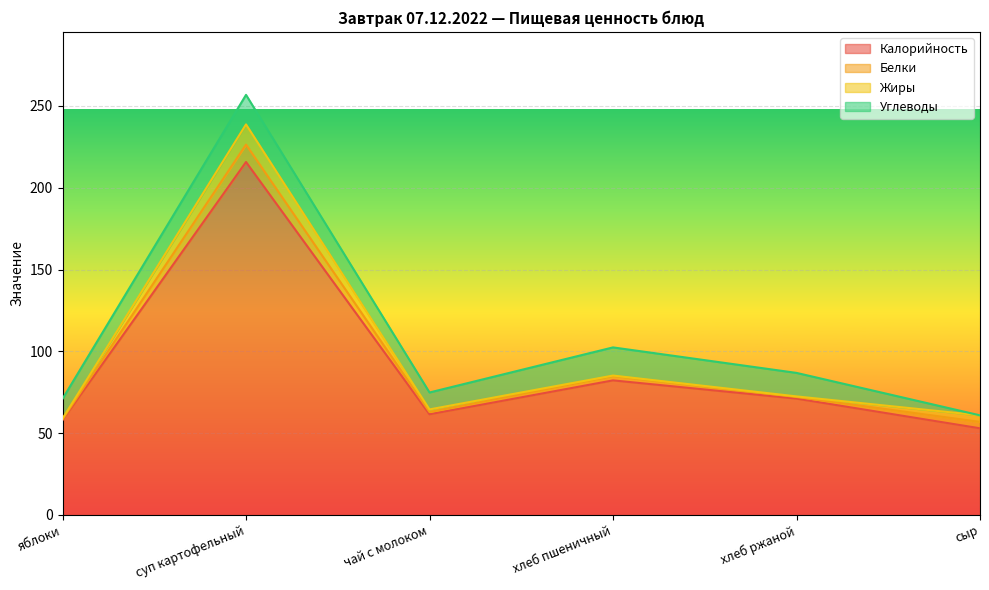

The Жиры series shows 21.2 at суп картофельный. True or false?

False